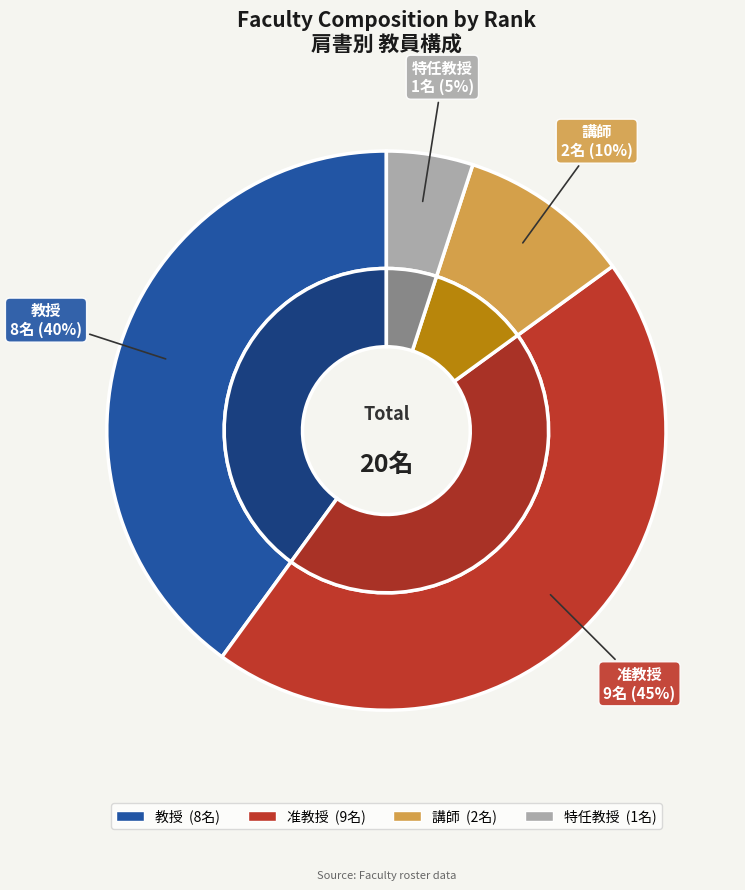

What portion of the pie excludes 准教授?

55.0%